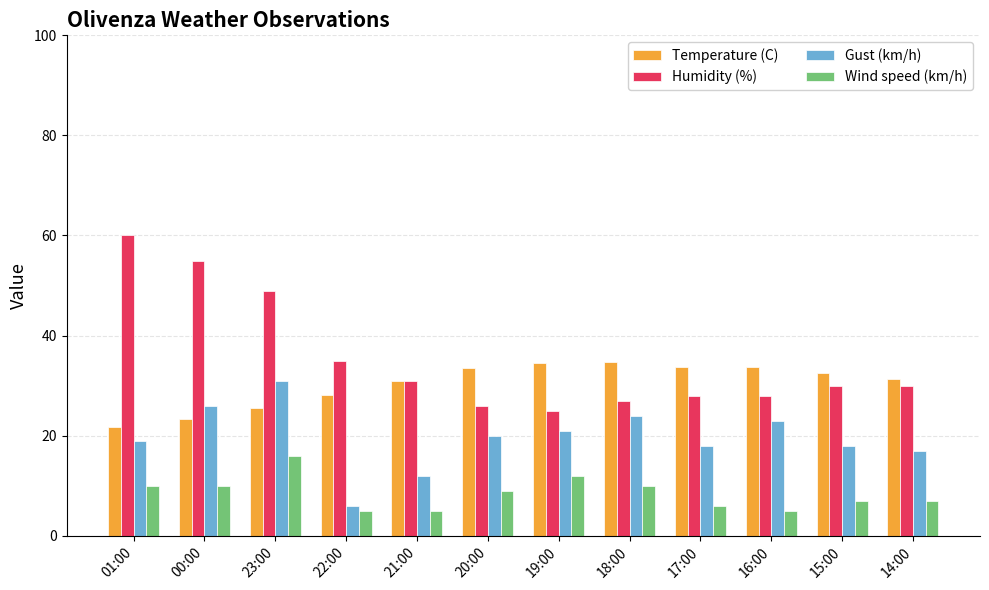

What is the difference between the second highest and minimum values in the Gust (km/h) series?

20.0